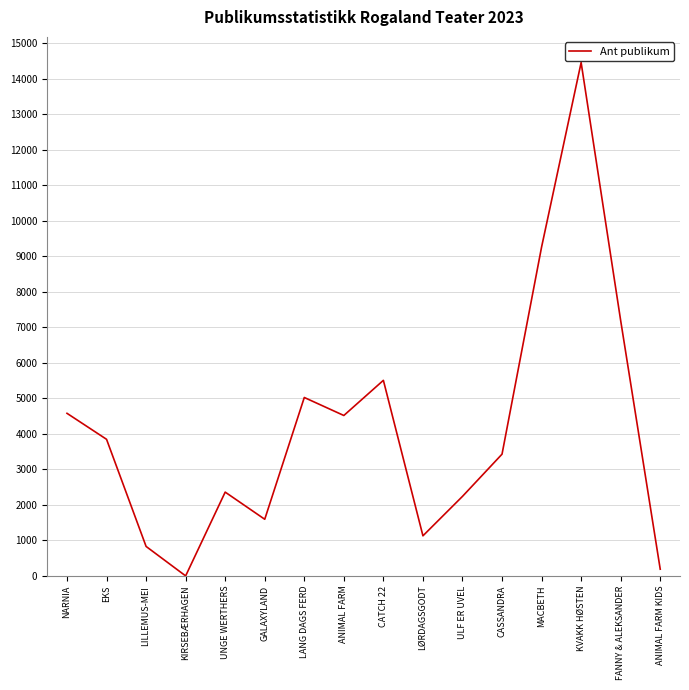

What is the difference between the values at LILLEMUS-MEI and GALAXYLAND?

765